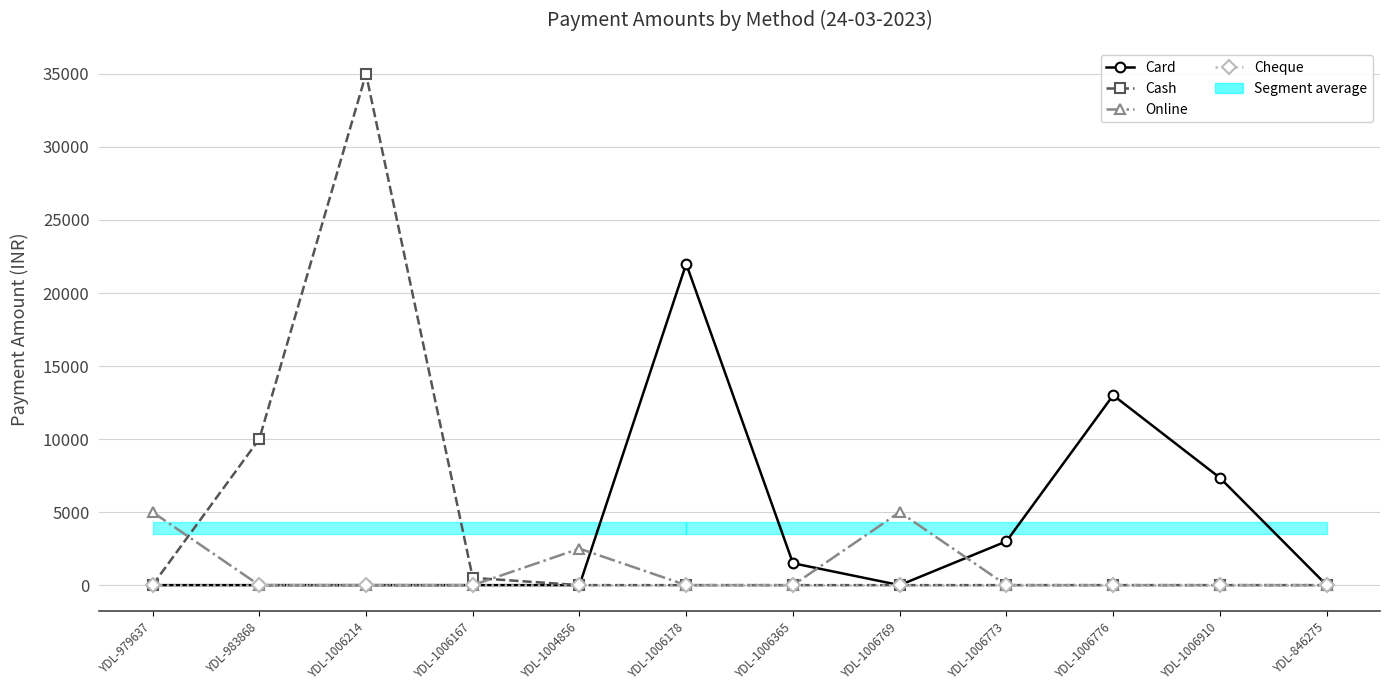

At which label is Online closest to 2500?

YDL-1004856